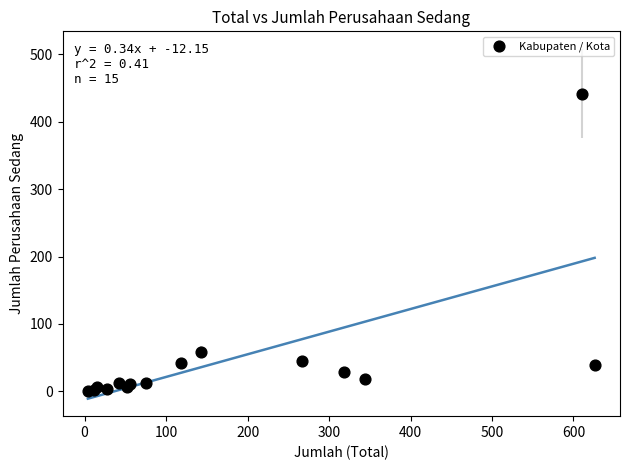

What Y value in the scatter plot is closest to 221?

58